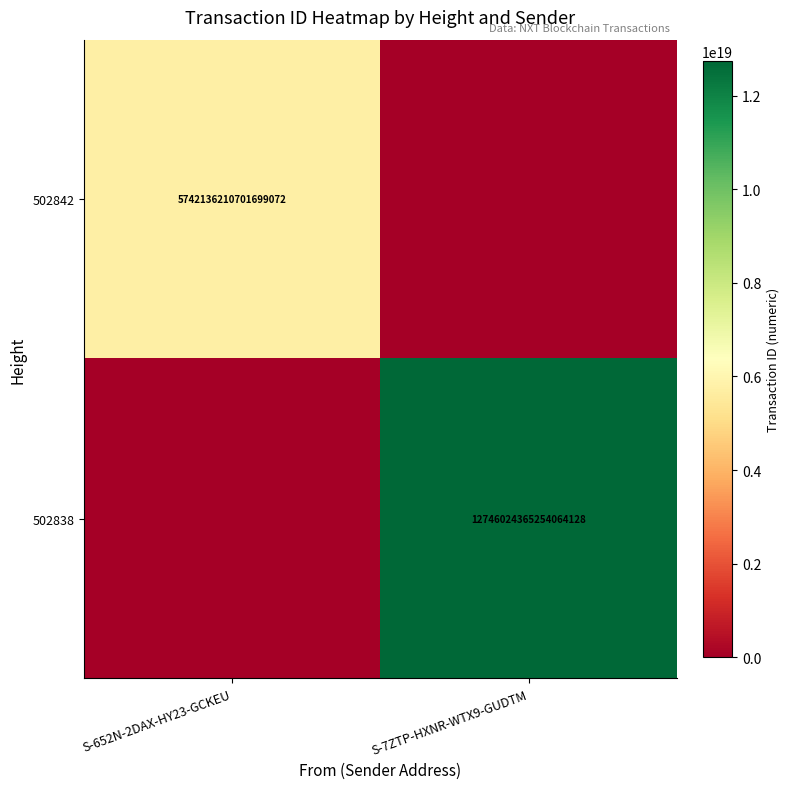

The value of 502842 at S-652N-2DAX-HY23-GCKEU is 5742136210701699072. True or false?

True